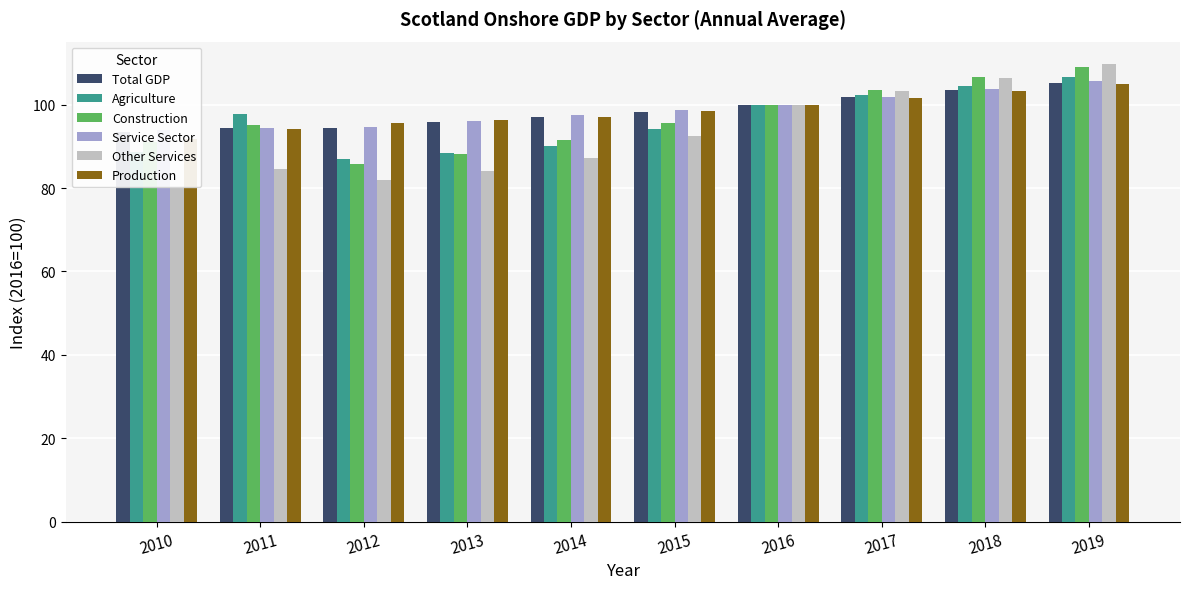

The Other Services series shows 26.0 at 2019. True or false?

False